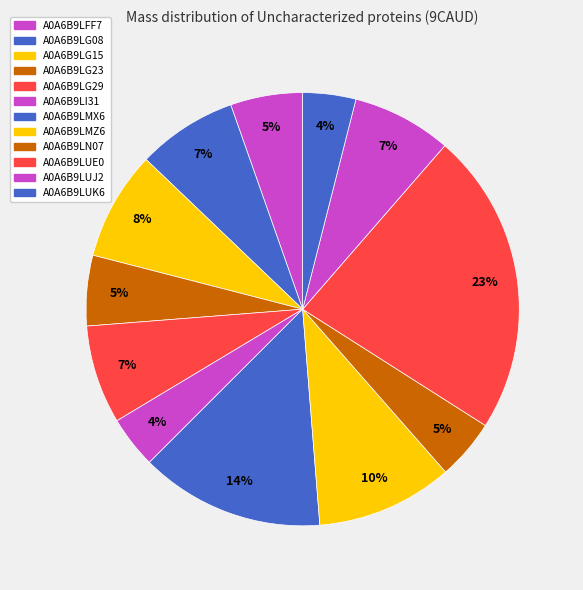

What percentage do A0A6B9LUJ2 and A0A6B9LN07 together represent?

11.9%